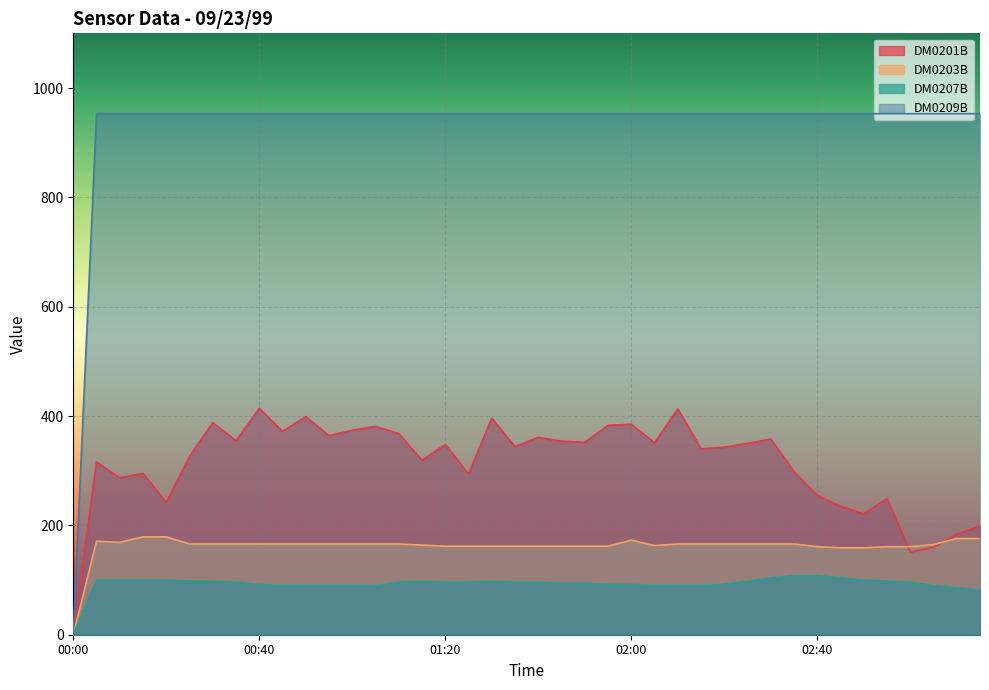

The DM0203B series shows 162 at 01:50. True or false?

True